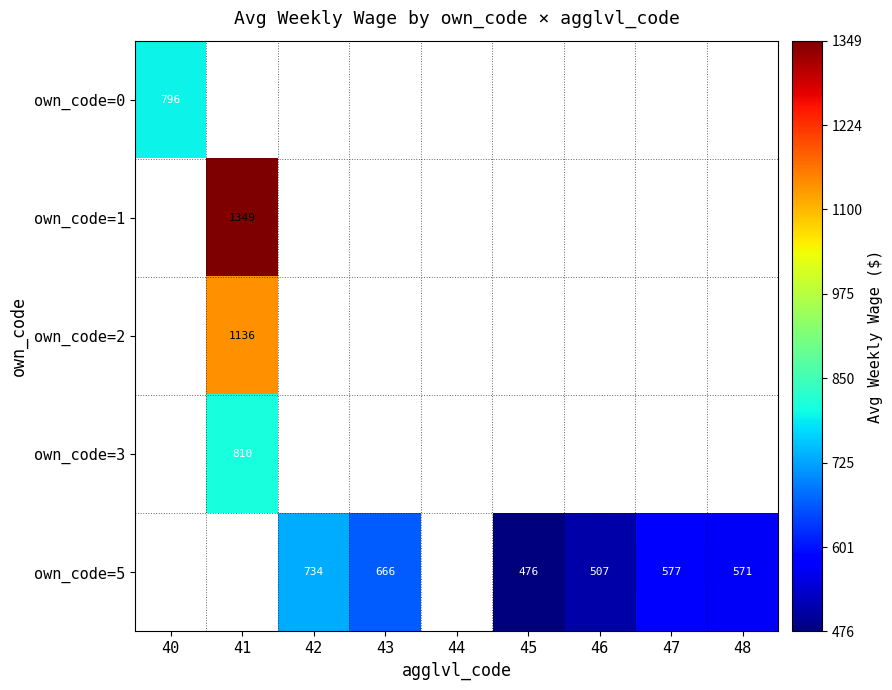

At which category does the chart reach its minimum across all series?

45